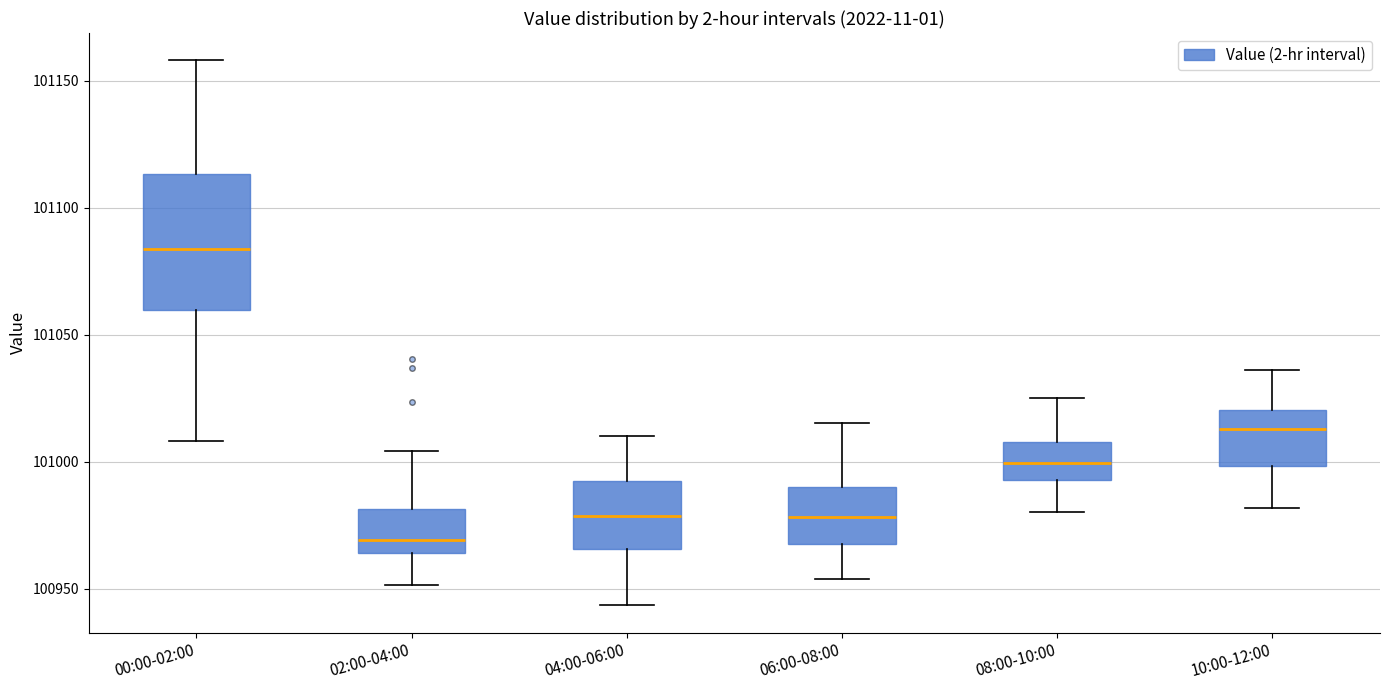

Where does the median line of the box for 04:00-06:00 sit on the y-axis? The values are not printed on the chart, so give them approximately, as read against the axis.

100980